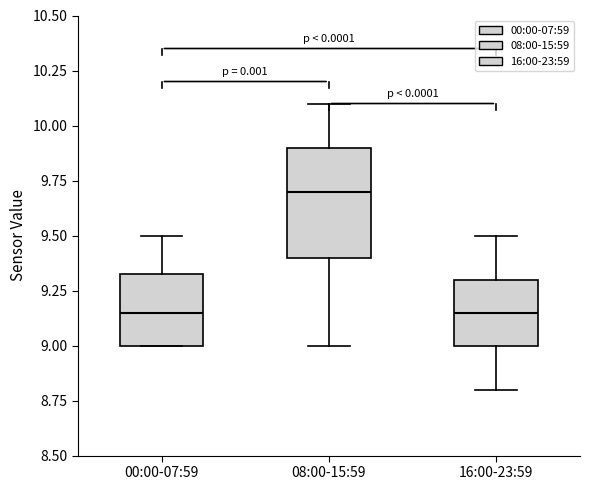

Where does the median line of the box for 08:00-15:59 sit on the y-axis? The values are not printed on the chart, so give them approximately, as read against the axis.

9.70